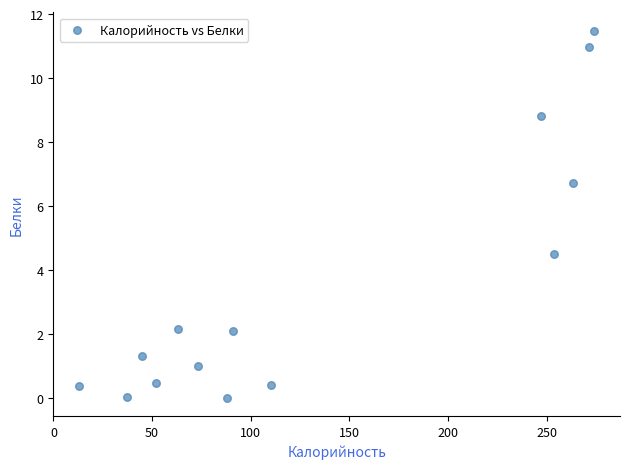

What Y value in the scatter plot is closest to 5?

4.5